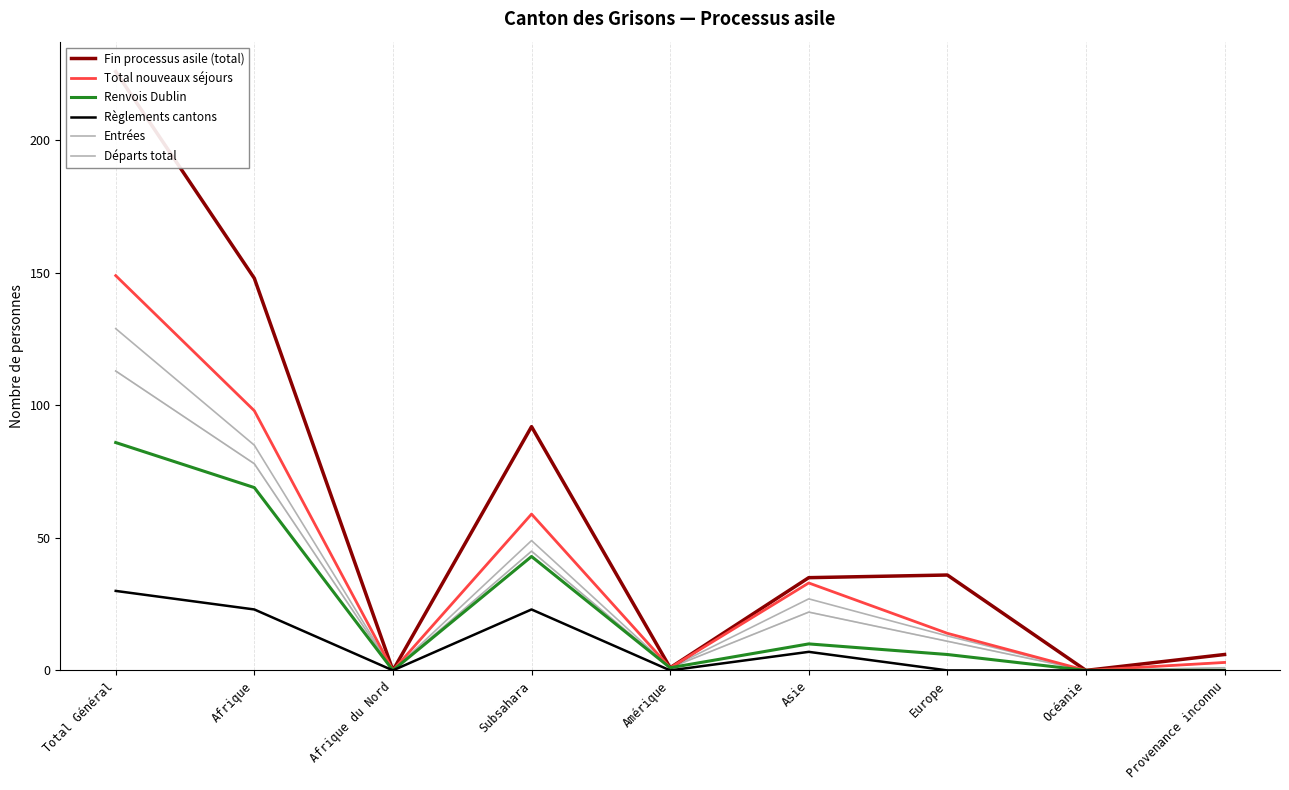

True or false: Entrées and Renvois Dublin intersect in this chart.

False